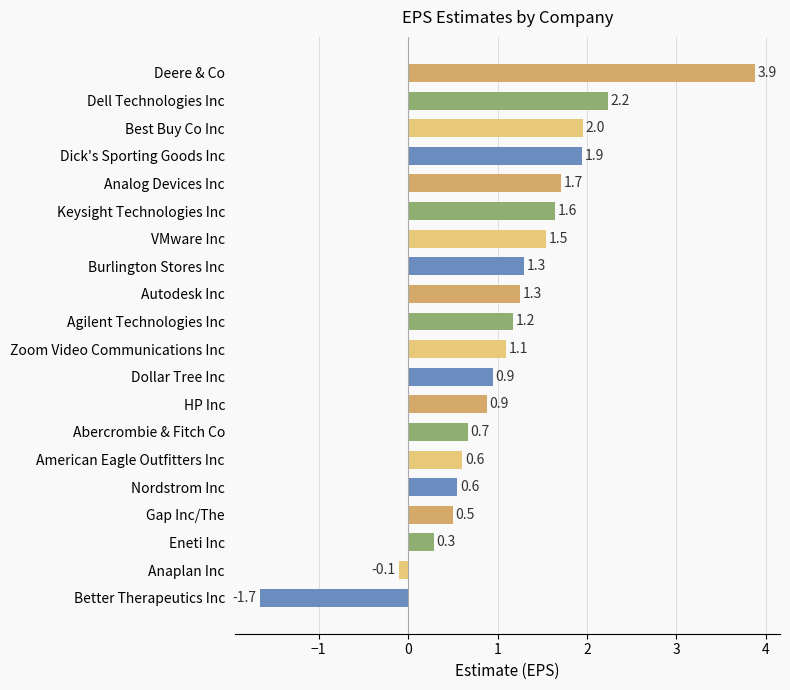

What is the smallest value displayed?

-1.7